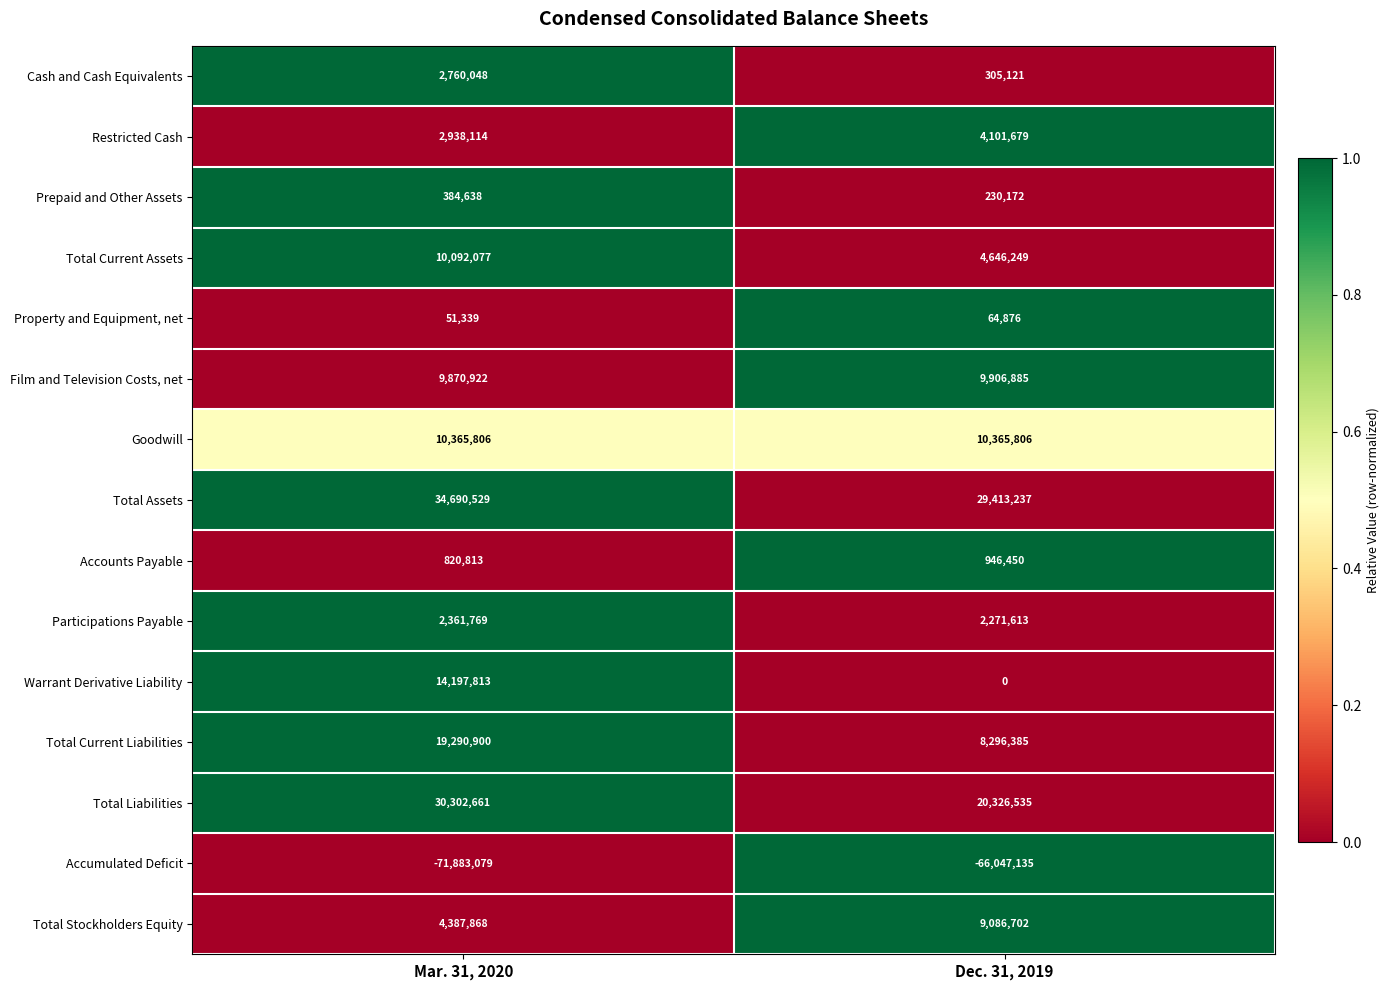

Reading left to right, extract all data points from this chart.

Cash and Cash Equivalents: 2760048	305121
Restricted Cash: 2938114	4101679
Prepaid and Other Assets: 384638	230172
Total Current Assets: 10092077	4646249
Property and Equipment, net: 51339	64876
Film and Television Costs, net: 9870922	9906885
Goodwill: 10365806	10365806
Total Assets: 34690529	29413237
Accounts Payable: 820813	946450
Participations Payable: 2361769	2271613
Warrant Derivative Liability: 14197813	0
Total Current Liabilities: 19290900	8296385
Total Liabilities: 30302661	20326535
Accumulated Deficit: -71883079	-66047135
Total Stockholders Equity: 4387868	9086702